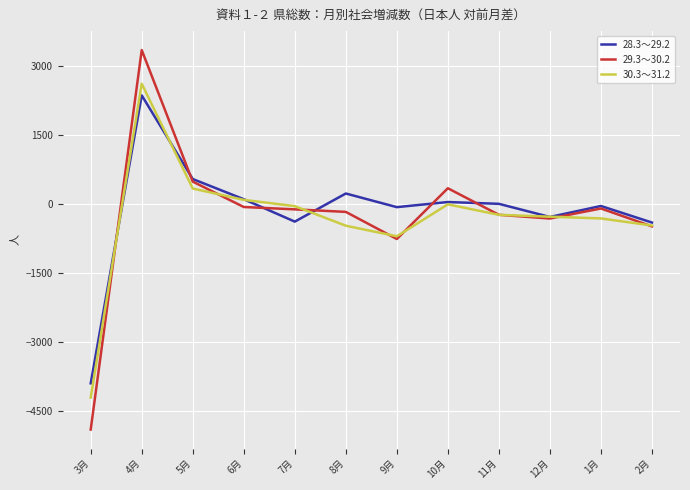

Is the value of 29.3～30.2 at 8月 greater than the value of 28.3～29.2 at 2月?

Yes